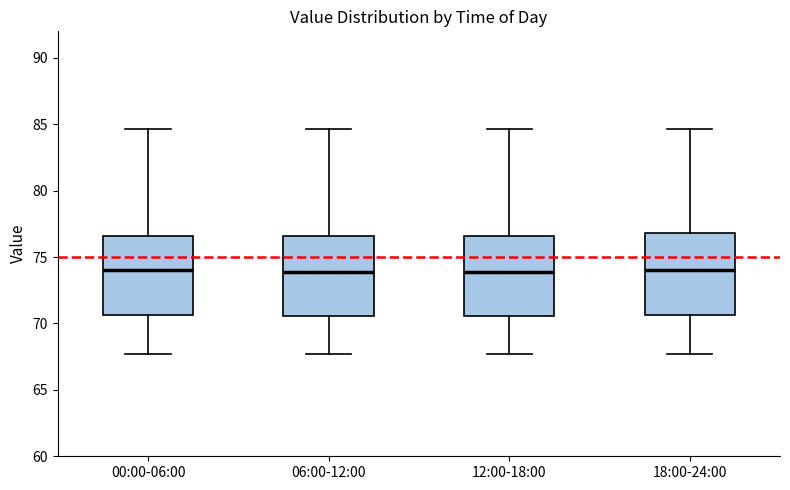

Reading left to right, read every box against the y-axis: the position of its median line, the range the box covers, and the ends of its whiskers. The values are not printed on the chart, so give them approximately, as read against the axis.

00:00-06:00: median 74.0, box 70.5 to 76.5, whiskers 67.5 to 84.5
06:00-12:00: median 74.0, box 70.5 to 76.5, whiskers 67.5 to 84.5
12:00-18:00: median 74.0, box 70.5 to 76.5, whiskers 67.5 to 84.5
18:00-24:00: median 74.0, box 70.5 to 77.0, whiskers 67.5 to 84.5